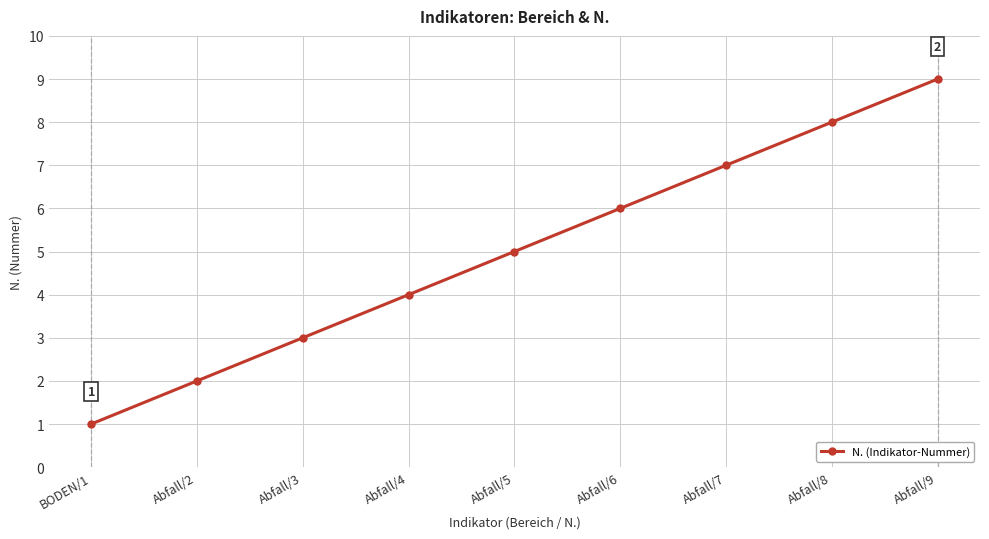

What is the sum of the values at Abfall/8 and BODEN/1?

9